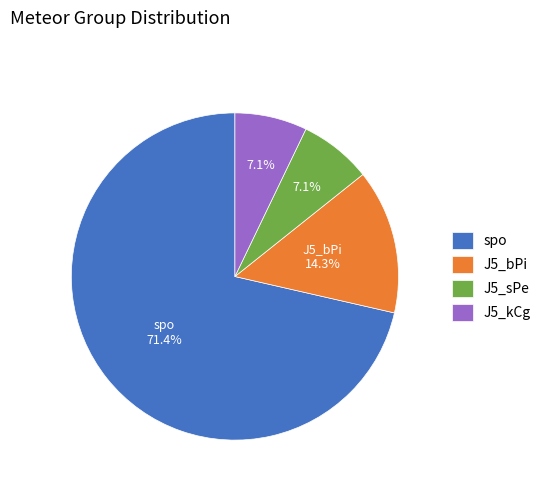

How many segments does this pie chart have?

4